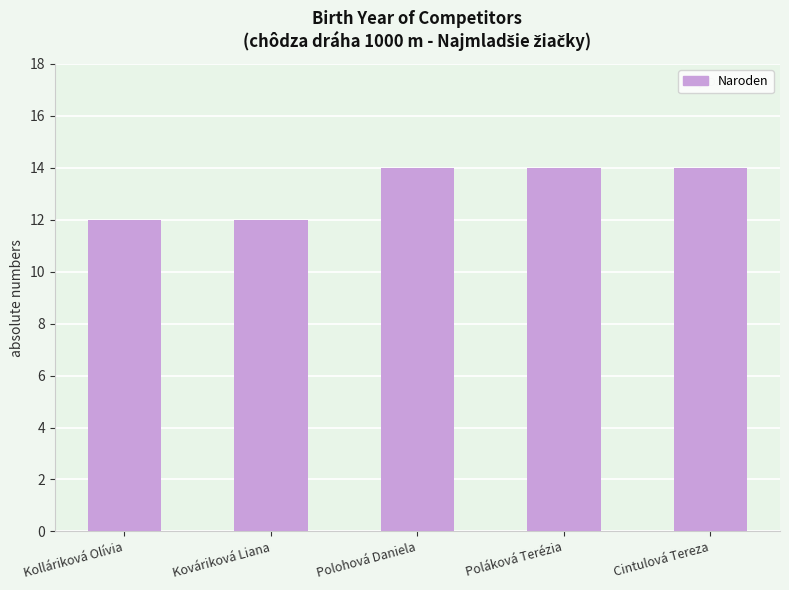

How many values are below 14?

2